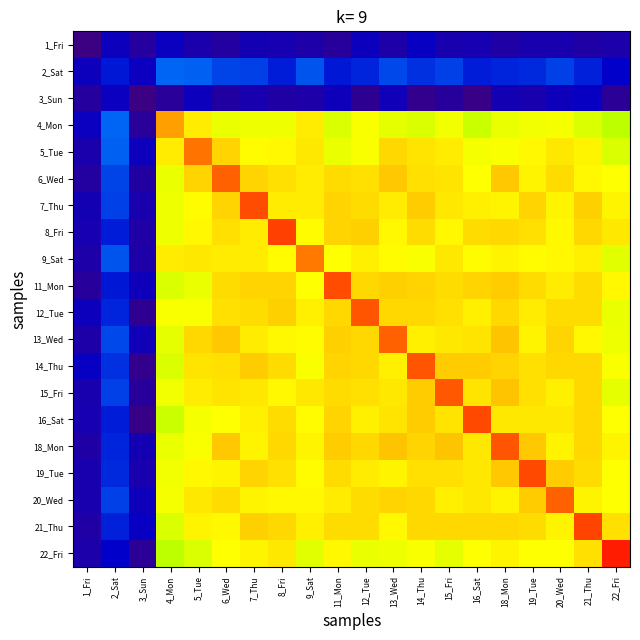

Reading right to left, list all the values displayed in this chart.

1_Fri: 22_Fri=0.7	21_Thu=0.6	20_Wed=0.8	19_Tue=0.8	18_Mon=0.6	16_Sat=0.8	15_Fri=0.8	14_Thu=1.2	13_Wed=0.7	12_Tue=1.0	11_Mon=0.5	9_Sat=0.7	8_Fri=0.8	7_Thu=0.9	6_Wed=0.5	5_Tue=0.7	4_Mon=1.1	3_Sun=0.5	2_Sat=1.1	1_Fri=0.0
2_Sat: 22_Fri=1.3	21_Thu=1.6	20_Wed=2.0	19_Tue=1.8	18_Mon=1.7	16_Sat=1.6	15_Fri=2.0	14_Thu=1.8	13_Wed=2.1	12_Tue=1.7	11_Mon=1.6	9_Sat=2.2	8_Fri=1.6	7_Thu=2.0	6_Wed=2.0	5_Tue=2.3	4_Mon=2.4	3_Sun=1.1	2_Sat=1.6	1_Fri=1.1
3_Sun: 22_Fri=0.4	21_Thu=1.2	20_Wed=1.0	19_Tue=0.8	18_Mon=0.9	16_Sat=0.1	15_Fri=0.5	14_Thu=0.2	13_Wed=0.9	12_Tue=0.3	11_Mon=1.0	9_Sat=0.7	8_Fri=0.6	7_Thu=0.8	6_Wed=0.6	5_Tue=1.0	4_Mon=0.4	3_Sun=0.0	2_Sat=1.1	1_Fri=0.5
4_Mon: 22_Fri=7.2	21_Thu=7.5	20_Wed=7.8	19_Tue=7.7	18_Mon=7.6	16_Sat=7.3	15_Fri=7.7	14_Thu=7.5	13_Wed=7.6	12_Tue=7.8	11_Mon=7.5	9_Sat=8.1	8_Fri=7.7	7_Thu=7.7	6_Wed=7.6	5_Tue=8.1	4_Mon=8.8	3_Sun=0.4	2_Sat=2.4	1_Fri=1.1
5_Tue: 22_Fri=7.5	21_Thu=8.0	20_Wed=8.1	19_Tue=7.9	18_Mon=7.8	16_Sat=7.8	15_Fri=8.1	14_Thu=8.1	13_Wed=8.3	12_Tue=7.8	11_Mon=7.7	9_Sat=8.1	8_Fri=7.9	7_Thu=7.9	6_Wed=8.3	5_Tue=9.3	4_Mon=8.1	3_Sun=1.0	2_Sat=2.3	1_Fri=0.7
6_Wed: 22_Fri=7.8	21_Thu=7.9	20_Wed=8.2	19_Tue=8.0	18_Mon=8.4	16_Sat=7.9	15_Fri=8.1	14_Thu=8.2	13_Wed=8.4	12_Tue=8.2	11_Mon=8.2	9_Sat=8.1	8_Fri=8.2	7_Thu=8.3	6_Wed=9.5	5_Tue=8.3	4_Mon=7.6	3_Sun=0.6	2_Sat=2.0	1_Fri=0.5
7_Thu: 22_Fri=8.0	21_Thu=8.4	20_Wed=8.0	19_Tue=8.3	18_Mon=8.0	16_Sat=8.0	15_Fri=8.1	14_Thu=8.4	13_Wed=8.1	12_Tue=8.2	11_Mon=8.3	9_Sat=8.0	8_Fri=8.1	7_Thu=9.7	6_Wed=8.3	5_Tue=7.9	4_Mon=7.7	3_Sun=0.8	2_Sat=2.0	1_Fri=0.9
8_Fri: 22_Fri=8.1	21_Thu=8.2	20_Wed=8.0	19_Tue=8.2	18_Mon=8.3	16_Sat=8.2	15_Fri=7.9	14_Thu=8.2	13_Wed=7.9	12_Tue=8.4	11_Mon=8.3	9_Sat=7.9	8_Fri=9.8	7_Thu=8.1	6_Wed=8.2	5_Tue=7.9	4_Mon=7.7	3_Sun=0.6	2_Sat=1.6	1_Fri=0.8
9_Sat: 22_Fri=7.6	21_Thu=8.0	20_Wed=7.9	19_Tue=7.9	18_Mon=8.0	16_Sat=7.9	15_Fri=8.1	14_Thu=7.8	13_Wed=7.9	12_Tue=8.0	11_Mon=7.9	9_Sat=9.2	8_Fri=7.9	7_Thu=8.0	6_Wed=8.1	5_Tue=8.1	4_Mon=8.1	3_Sun=0.7	2_Sat=2.2	1_Fri=0.7
11_Mon: 22_Fri=7.9	21_Thu=8.2	20_Wed=8.1	19_Tue=8.2	18_Mon=8.4	16_Sat=8.3	15_Fri=8.2	14_Thu=8.3	13_Wed=8.4	12_Tue=8.3	11_Mon=9.7	9_Sat=7.9	8_Fri=8.3	7_Thu=8.3	6_Wed=8.2	5_Tue=7.7	4_Mon=7.5	3_Sun=1.0	2_Sat=1.6	1_Fri=0.5
12_Tue: 22_Fri=7.6	21_Thu=8.2	20_Wed=8.2	19_Tue=8.1	18_Mon=8.3	16_Sat=8.0	15_Fri=8.2	14_Thu=8.3	13_Wed=8.3	12_Tue=9.6	11_Mon=8.3	9_Sat=8.0	8_Fri=8.4	7_Thu=8.2	6_Wed=8.2	5_Tue=7.8	4_Mon=7.8	3_Sun=0.3	2_Sat=1.7	1_Fri=1.0
13_Wed: 22_Fri=7.7	21_Thu=7.9	20_Wed=8.3	19_Tue=8.0	18_Mon=8.5	16_Sat=8.1	15_Fri=8.1	14_Thu=8.0	13_Wed=9.5	12_Tue=8.3	11_Mon=8.4	9_Sat=7.9	8_Fri=7.9	7_Thu=8.1	6_Wed=8.4	5_Tue=8.3	4_Mon=7.6	3_Sun=0.9	2_Sat=2.1	1_Fri=0.7
14_Thu: 22_Fri=7.8	21_Thu=8.3	20_Wed=8.3	19_Tue=8.2	18_Mon=8.3	16_Sat=8.4	15_Fri=8.4	14_Thu=9.6	13_Wed=8.0	12_Tue=8.3	11_Mon=8.3	9_Sat=7.8	8_Fri=8.2	7_Thu=8.4	6_Wed=8.2	5_Tue=8.1	4_Mon=7.5	3_Sun=0.2	2_Sat=1.8	1_Fri=1.2
15_Fri: 22_Fri=7.6	21_Thu=8.3	20_Wed=8.0	19_Tue=8.2	18_Mon=8.4	16_Sat=8.2	15_Fri=9.6	14_Thu=8.4	13_Wed=8.1	12_Tue=8.2	11_Mon=8.2	9_Sat=8.1	8_Fri=7.9	7_Thu=8.1	6_Wed=8.1	5_Tue=8.1	4_Mon=7.7	3_Sun=0.5	2_Sat=2.0	1_Fri=0.8
16_Sat: 22_Fri=7.9	21_Thu=8.3	20_Wed=8.1	19_Tue=8.1	18_Mon=8.1	16_Sat=9.8	15_Fri=8.2	14_Thu=8.4	13_Wed=8.1	12_Tue=8.0	11_Mon=8.3	9_Sat=7.9	8_Fri=8.2	7_Thu=8.0	6_Wed=7.9	5_Tue=7.8	4_Mon=7.3	3_Sun=0.1	2_Sat=1.6	1_Fri=0.8
18_Mon: 22_Fri=8.0	21_Thu=8.3	20_Wed=8.0	19_Tue=8.4	18_Mon=9.6	16_Sat=8.1	15_Fri=8.4	14_Thu=8.3	13_Wed=8.5	12_Tue=8.3	11_Mon=8.4	9_Sat=8.0	8_Fri=8.3	7_Thu=8.0	6_Wed=8.4	5_Tue=7.8	4_Mon=7.6	3_Sun=0.9	2_Sat=1.7	1_Fri=0.6
19_Tue: 22_Fri=7.9	21_Thu=8.2	20_Wed=8.4	19_Tue=9.7	18_Mon=8.4	16_Sat=8.1	15_Fri=8.2	14_Thu=8.2	13_Wed=8.0	12_Tue=8.1	11_Mon=8.2	9_Sat=7.9	8_Fri=8.2	7_Thu=8.3	6_Wed=8.0	5_Tue=7.9	4_Mon=7.7	3_Sun=0.8	2_Sat=1.8	1_Fri=0.8
20_Wed: 22_Fri=7.8	21_Thu=8.0	20_Wed=9.5	19_Tue=8.4	18_Mon=8.0	16_Sat=8.1	15_Fri=8.0	14_Thu=8.3	13_Wed=8.3	12_Tue=8.2	11_Mon=8.1	9_Sat=7.9	8_Fri=8.0	7_Thu=8.0	6_Wed=8.2	5_Tue=8.1	4_Mon=7.8	3_Sun=1.0	2_Sat=2.0	1_Fri=0.8
21_Thu: 22_Fri=8.2	21_Thu=9.8	20_Wed=8.0	19_Tue=8.2	18_Mon=8.3	16_Sat=8.3	15_Fri=8.3	14_Thu=8.3	13_Wed=7.9	12_Tue=8.2	11_Mon=8.2	9_Sat=8.0	8_Fri=8.2	7_Thu=8.4	6_Wed=7.9	5_Tue=8.0	4_Mon=7.5	3_Sun=1.2	2_Sat=1.6	1_Fri=0.6
22_Fri: 22_Fri=10.2	21_Thu=8.2	20_Wed=7.8	19_Tue=7.9	18_Mon=8.0	16_Sat=7.9	15_Fri=7.6	14_Thu=7.8	13_Wed=7.7	12_Tue=7.6	11_Mon=7.9	9_Sat=7.6	8_Fri=8.1	7_Thu=8.0	6_Wed=7.8	5_Tue=7.5	4_Mon=7.2	3_Sun=0.4	2_Sat=1.3	1_Fri=0.7